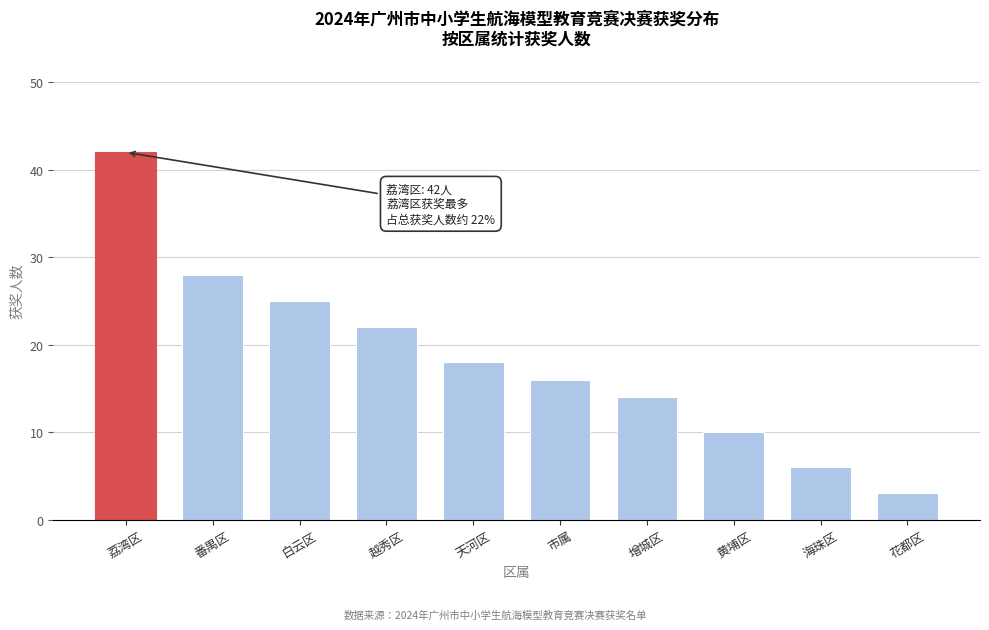

Reading right to left, transcribe all the data shown in this chart.

3	6	10	14	16	18	22	25	28	42